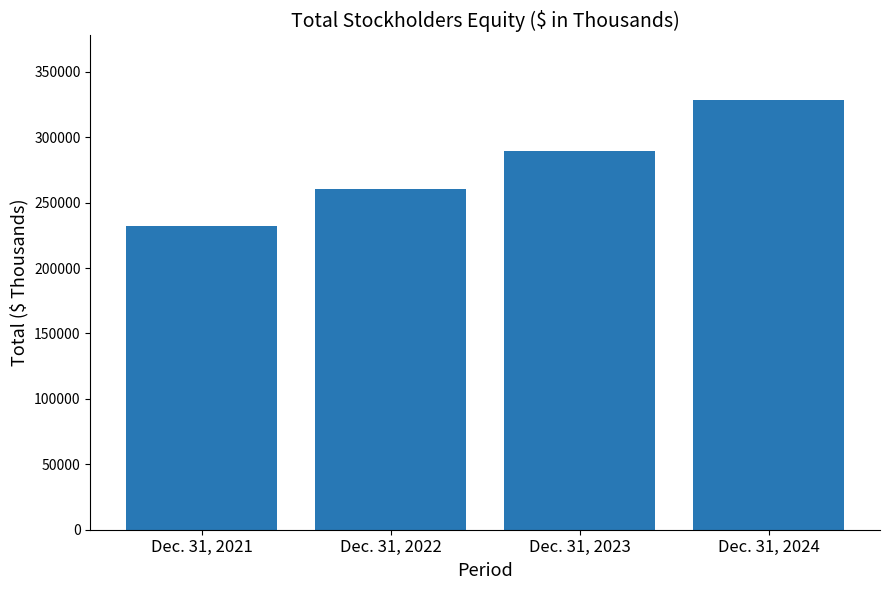

Which has a higher value, Dec. 31, 2021 or Dec. 31, 2022?

Dec. 31, 2022